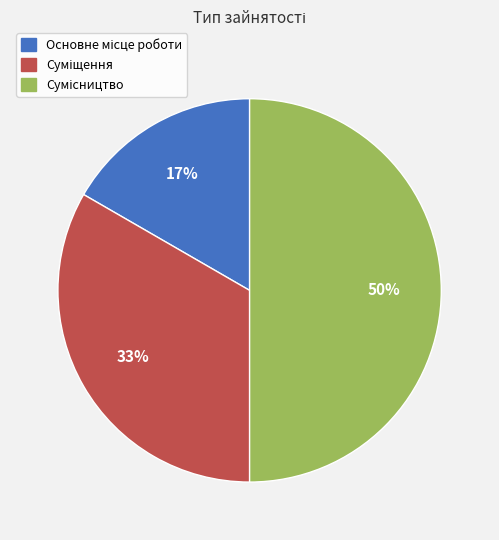

To the nearest percent, what is the difference between the largest and smallest slice percentages?

33%